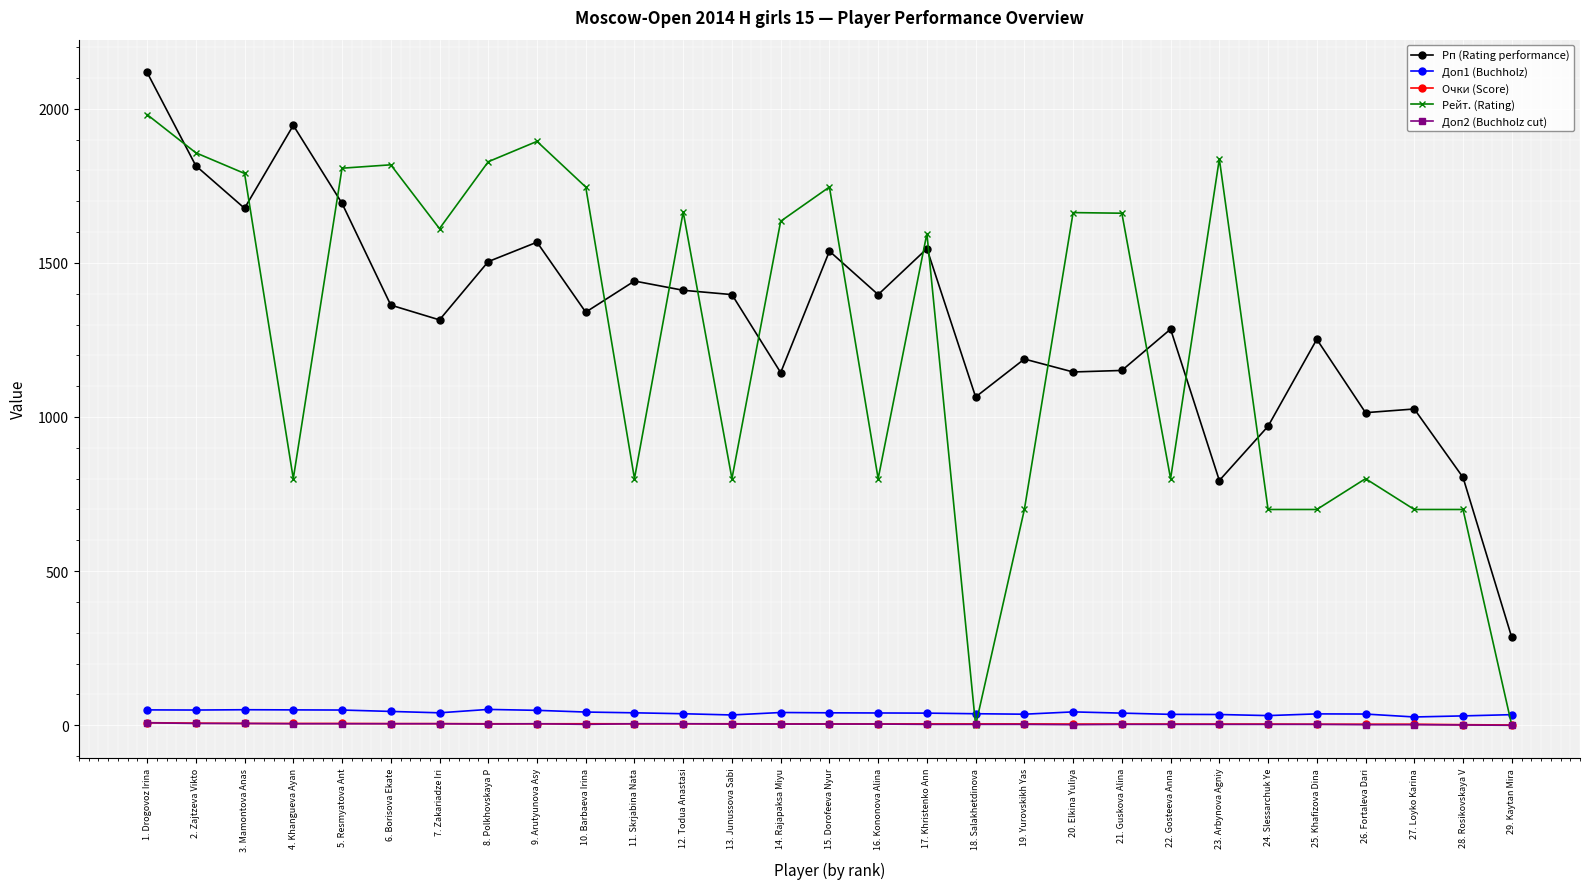

Which series has the widest spread of values?

Рейт. (Rating)